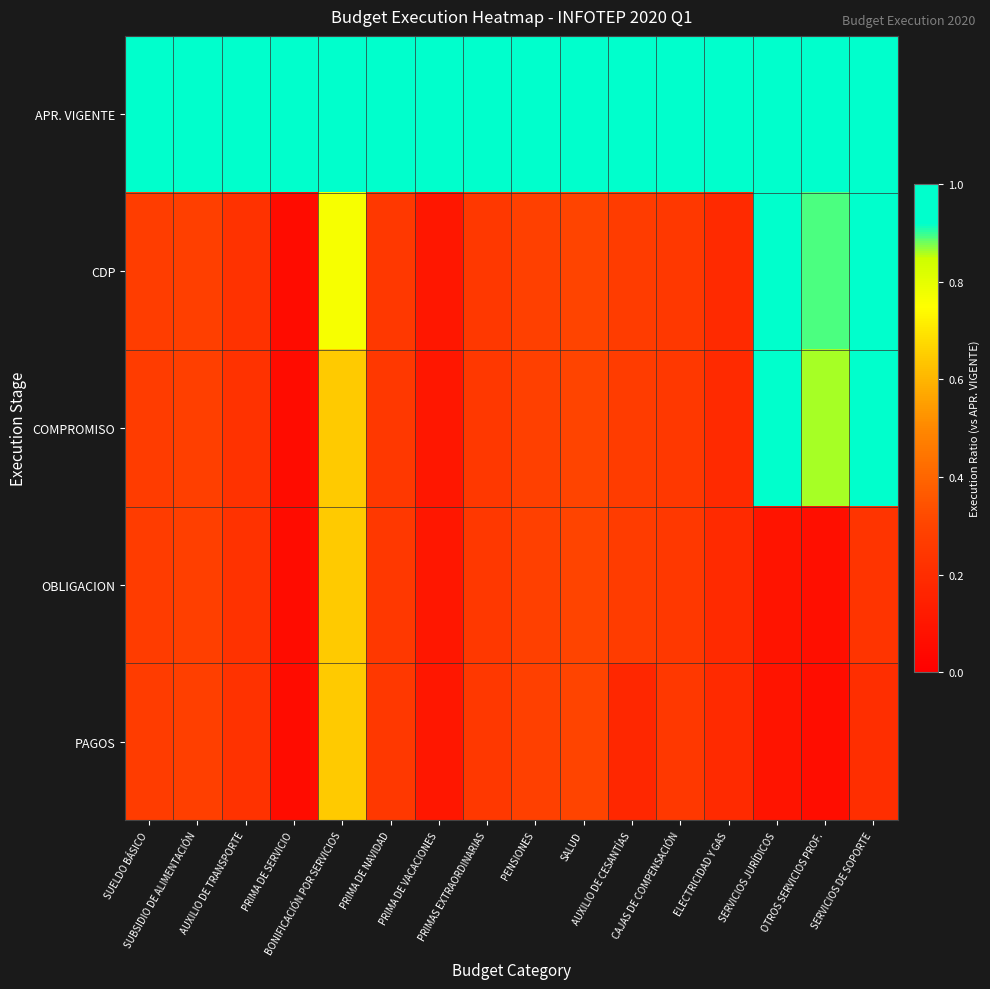

Which category has the lowest value across all series?

PRIMA DE SERVICIO